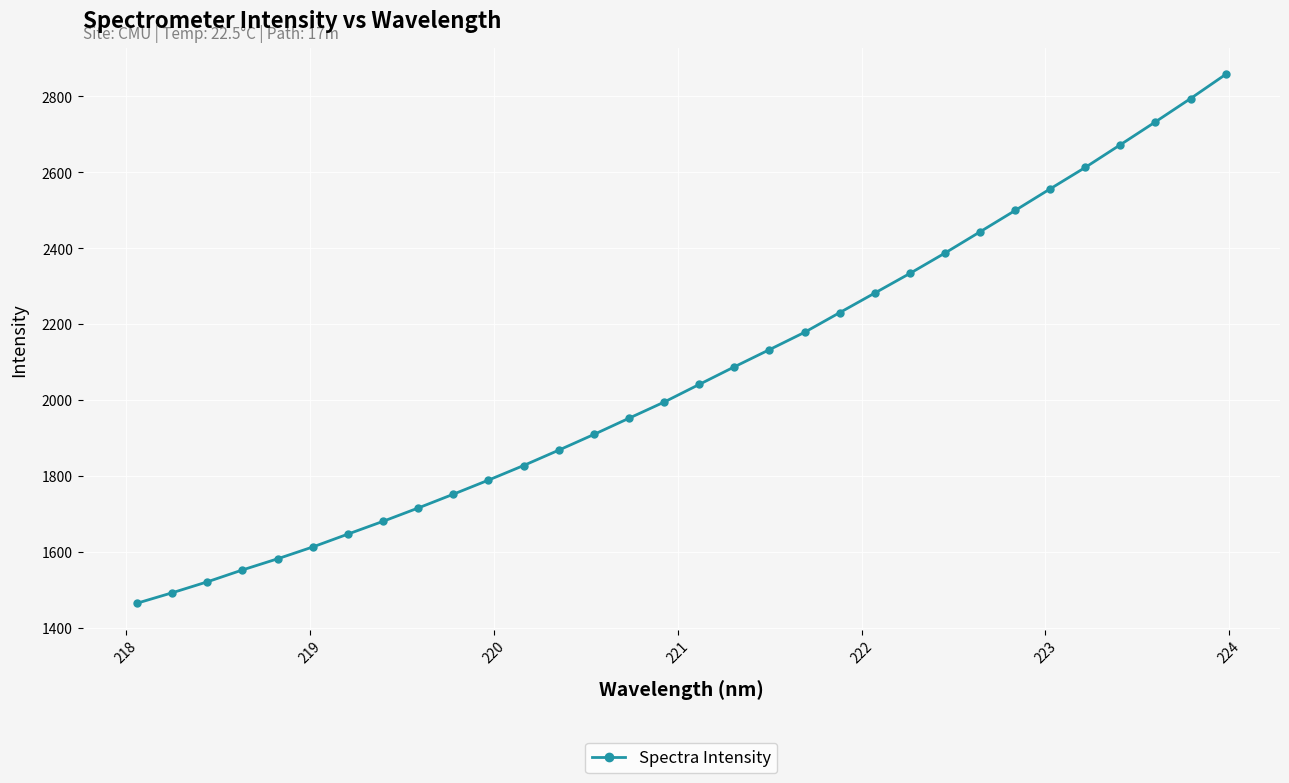

How many data points are above 2041?

16